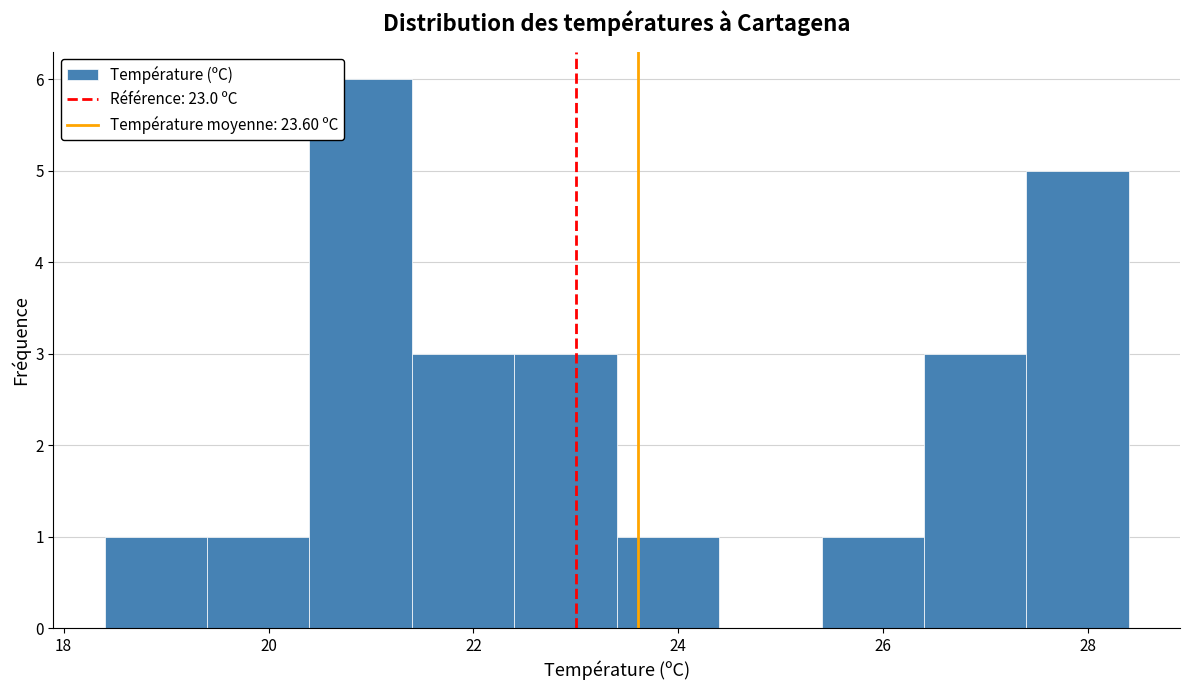

Reading left to right, transcribe this chart: for each bar, give the range it covers on the x-axis and its height. The values are not printed on the chart, so give them approximately, as read against the axis.

18.4 to 19.4: 1
19.4 to 20.4: 1
20.4 to 21.4: 6
21.4 to 22.4: 3
22.4 to 23.4: 3
23.4 to 24.4: 1
24.4 to 25.4: 0
25.4 to 26.4: 1
26.4 to 27.4: 3
27.4 to 28.4: 5